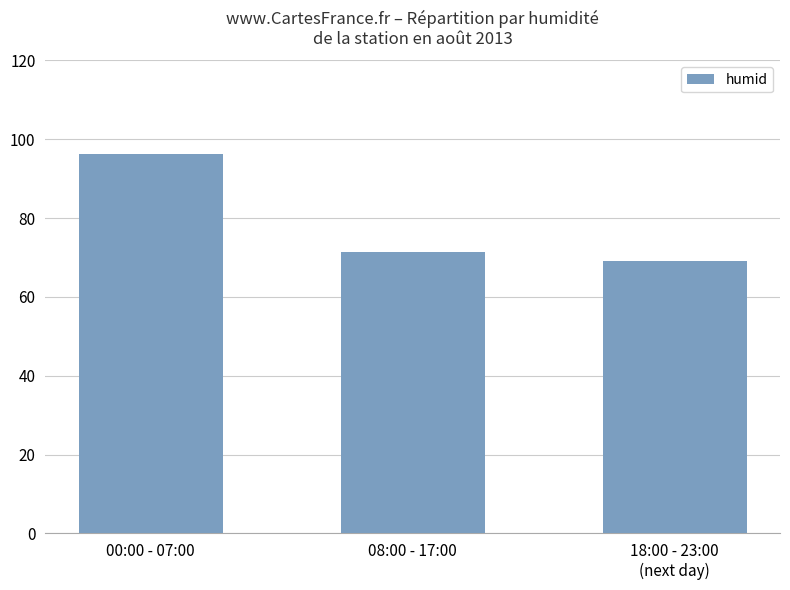

What position from the right is 00:00 - 07:00?

3